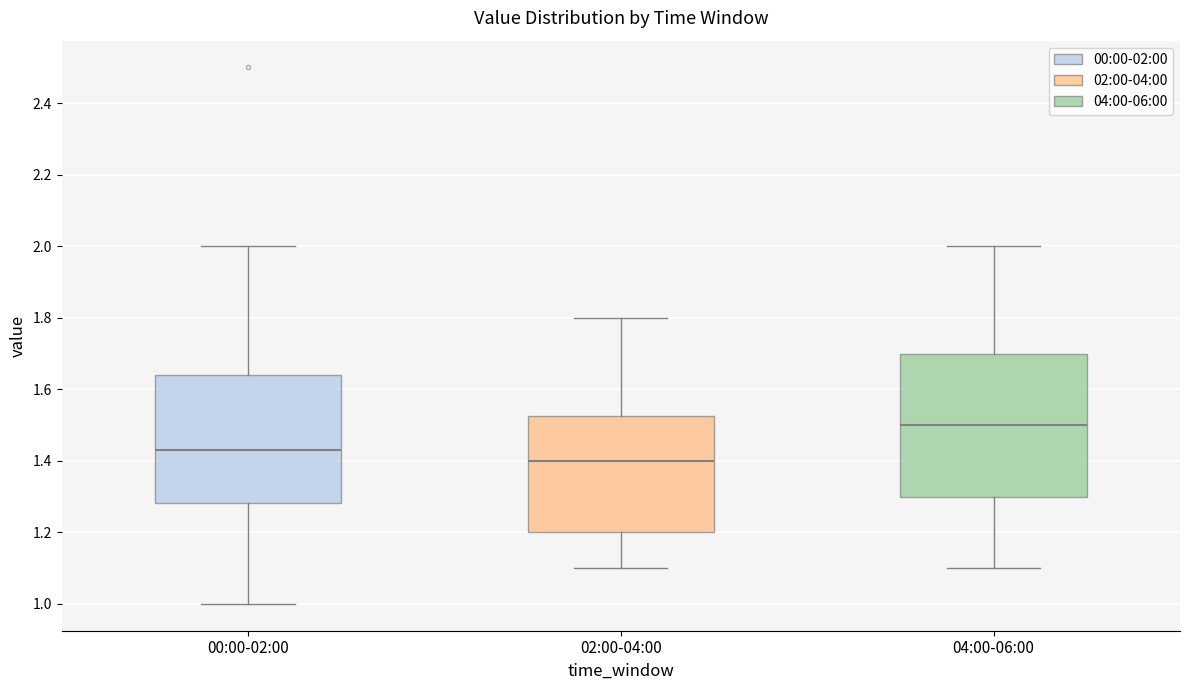

Which box's median line is the highest?

04:00-06:00